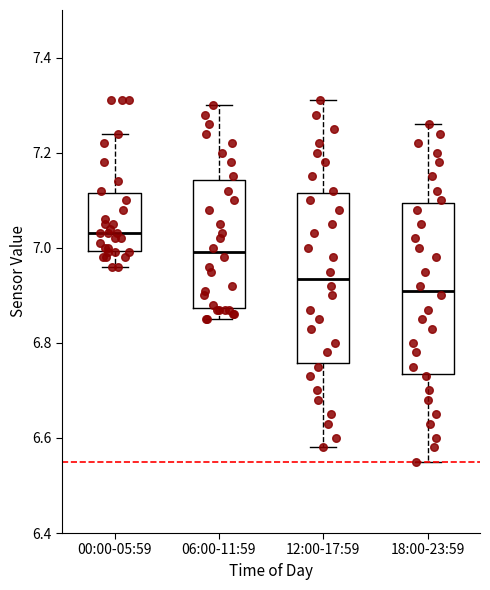

Which box's median line is the lowest?

18:00-23:59